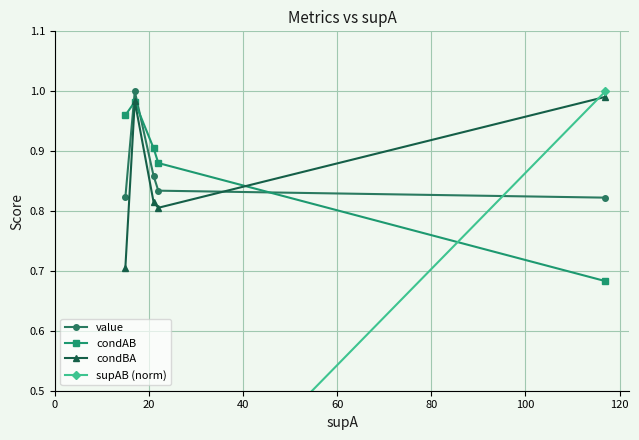

How many lines are shown in the chart?

4